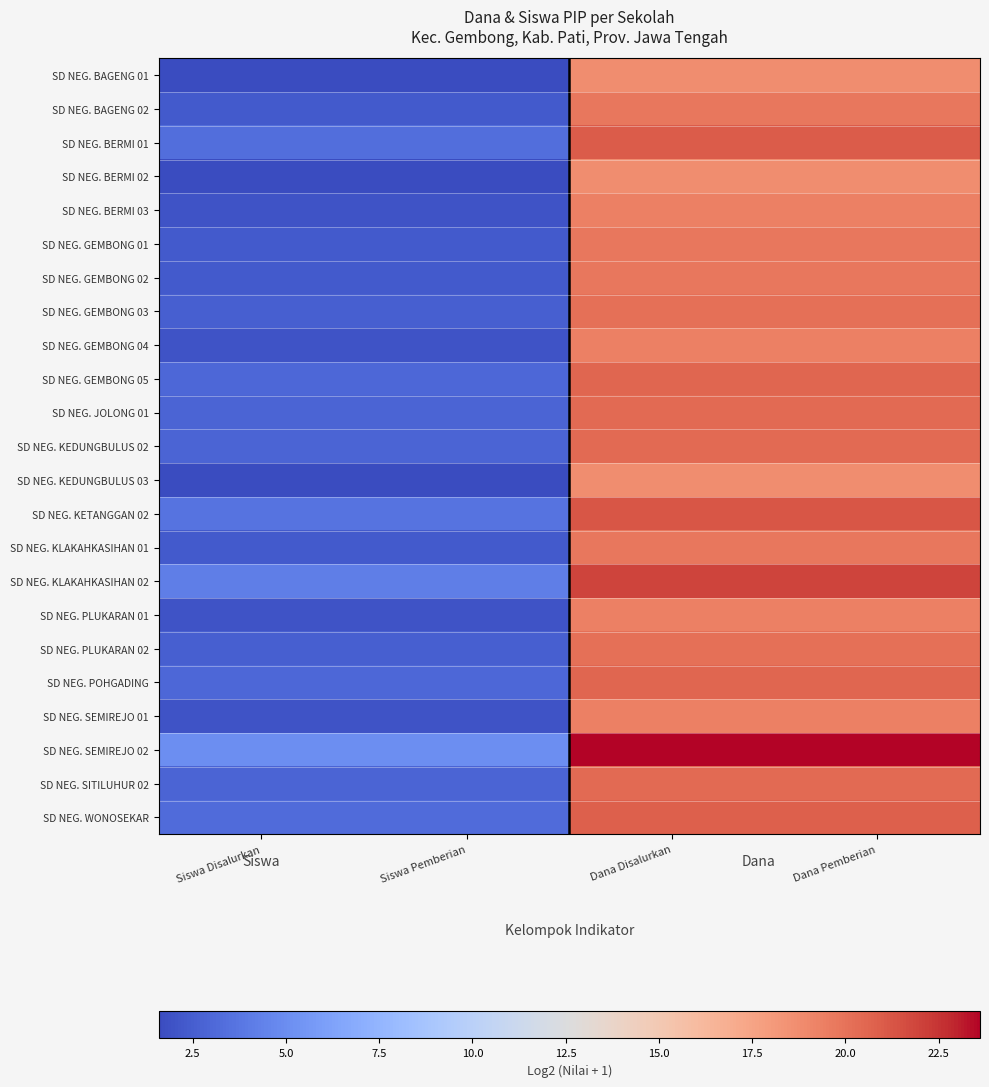

Rank the series by their maximum value, from lowest to highest.

SD NEG. BAGENG 01, SD NEG. BERMI 02, SD NEG. KEDUNGBULUS 03, SD NEG. BERMI 03, SD NEG. GEMBONG 04, SD NEG. PLUKARAN 01, SD NEG. SEMIREJO 01, SD NEG. BAGENG 02, SD NEG. GEMBONG 01, SD NEG. GEMBONG 02, SD NEG. KLAKAHKASIHAN 01, SD NEG. GEMBONG 03, SD NEG. PLUKARAN 02, SD NEG. JOLONG 01, SD NEG. KEDUNGBULUS 02, SD NEG. SITILUHUR 02, SD NEG. GEMBONG 05, SD NEG. POHGADING, SD NEG. WONOSEKAR, SD NEG. BERMI 01, SD NEG. KETANGGAN 02, SD NEG. KLAKAHKASIHAN 02, SD NEG. SEMIREJO 02